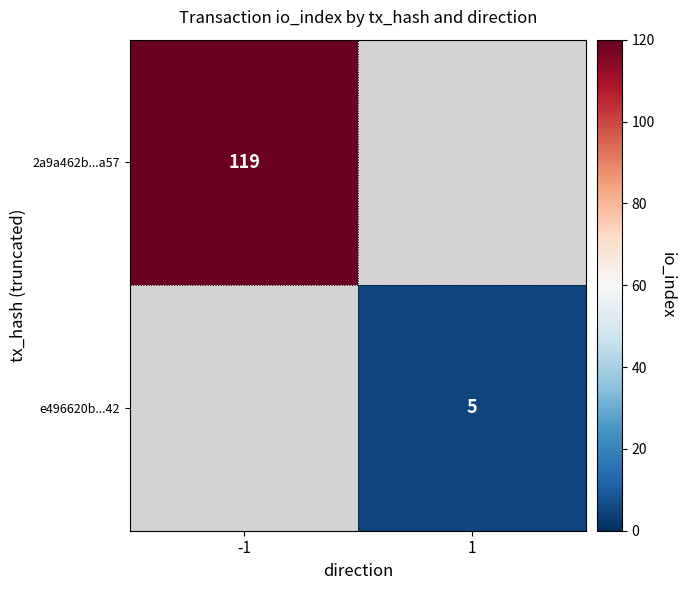

The value of 2a9a462b...a57 at -1 is 27. True or false?

False